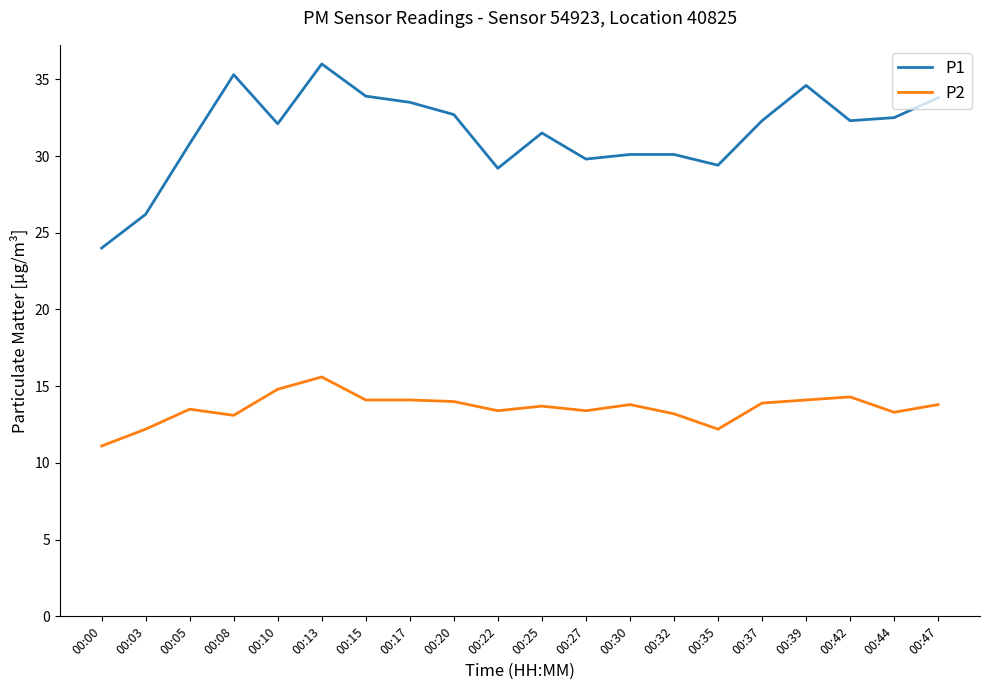

Which series has the largest range (max minus min)?

P1